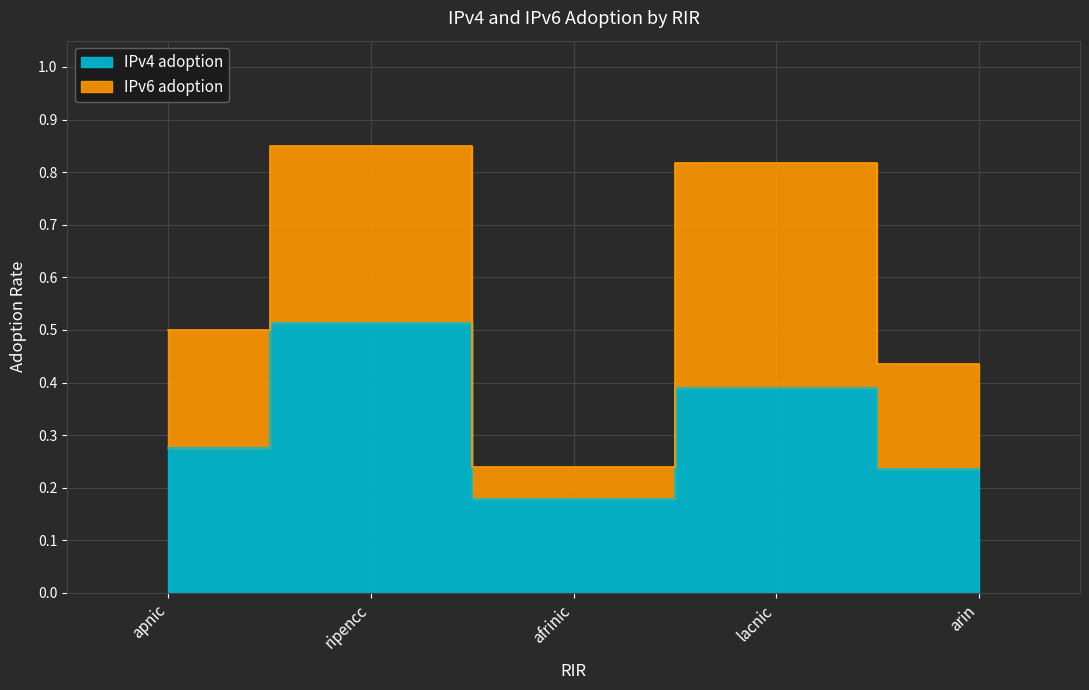

List the labels in order of value, largest first.

ripencc, lacnic, apnic, arin, afrinic